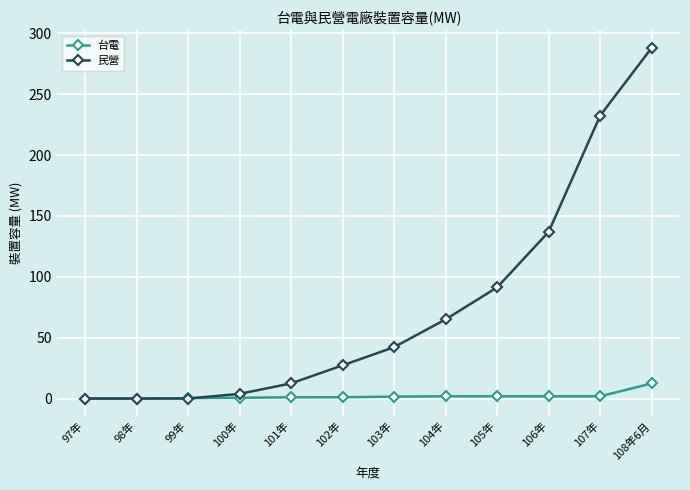

What position from the right is 101年?

8